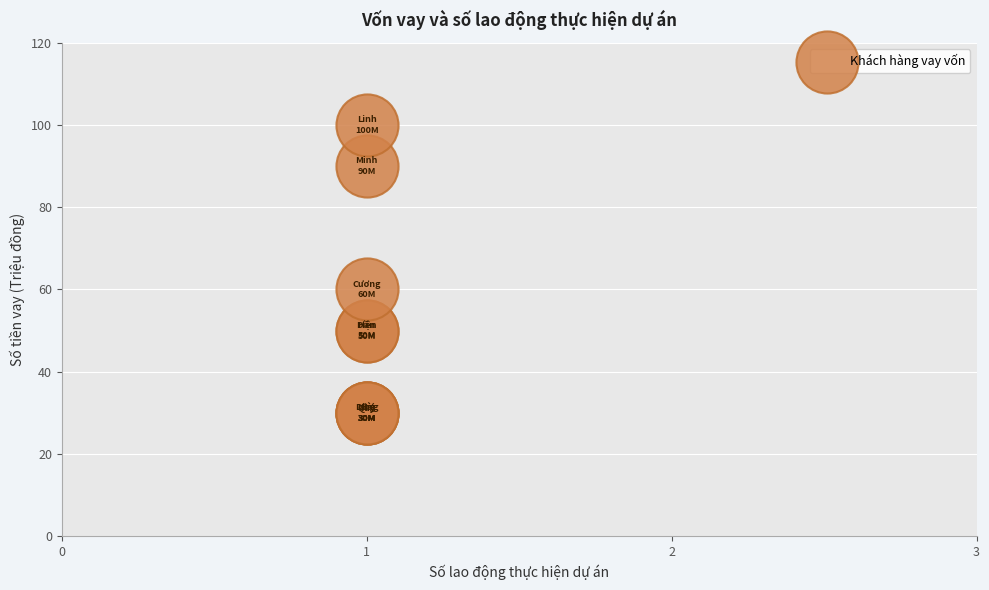

What Y value in the scatter plot is closest to 65?

60